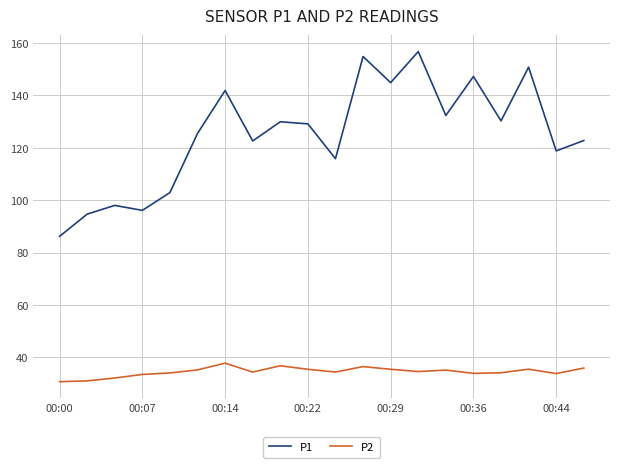

Which series has the largest total across all categories?

P1